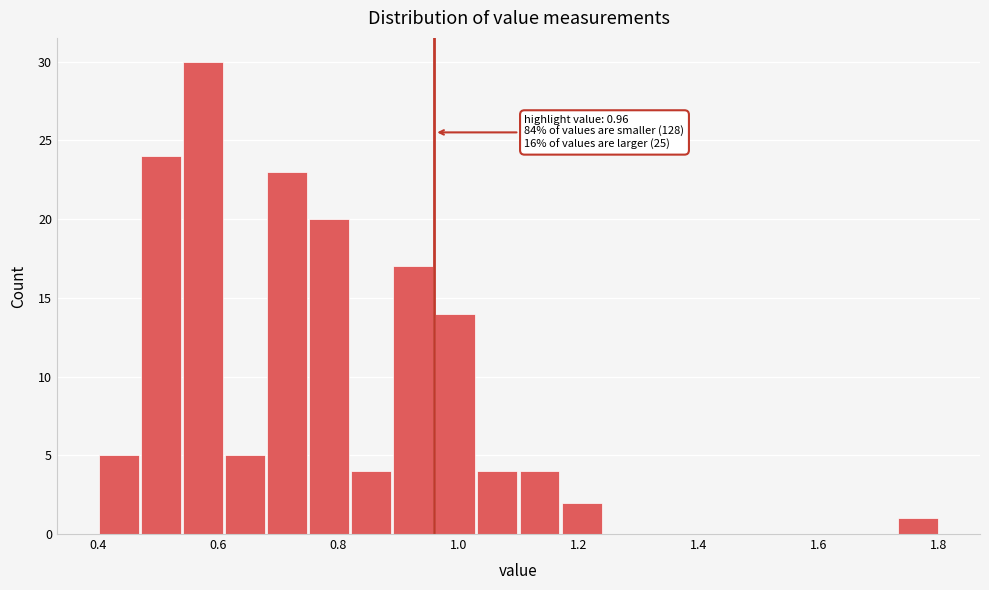

Read against the x-axis, roughly where is the centre of the tallest bar?

0.58